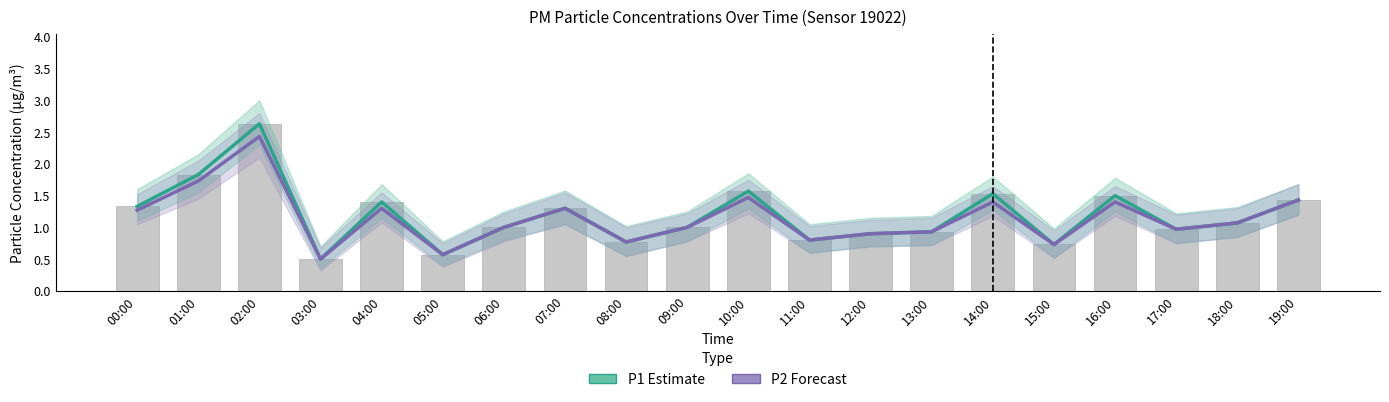

What is the average value of the P1 (Estimate) series?

1.2